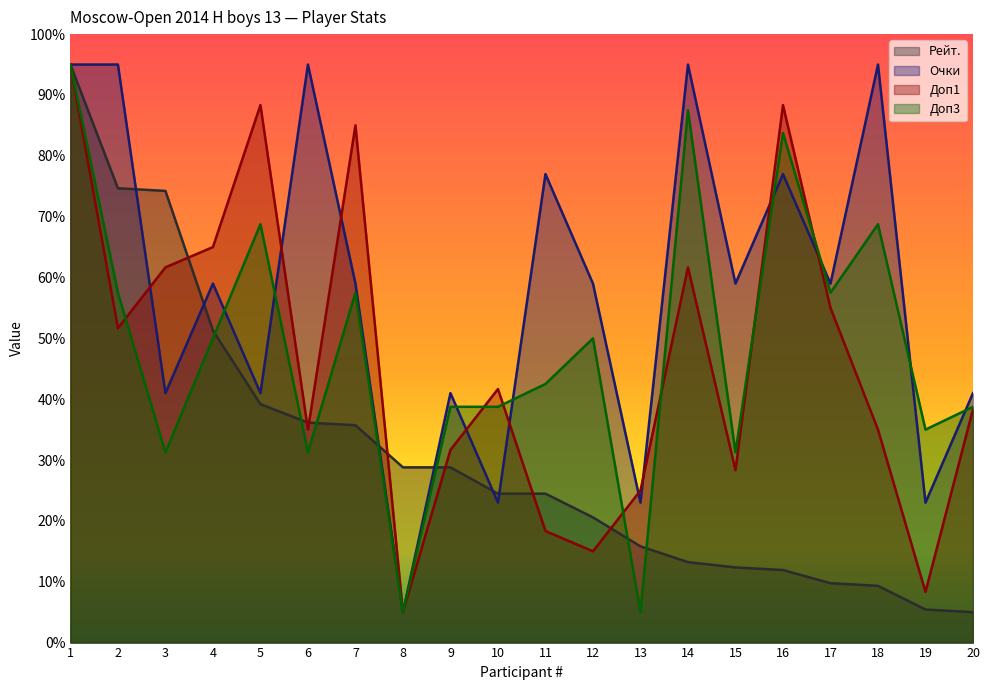

How many lines are shown in the chart?

4